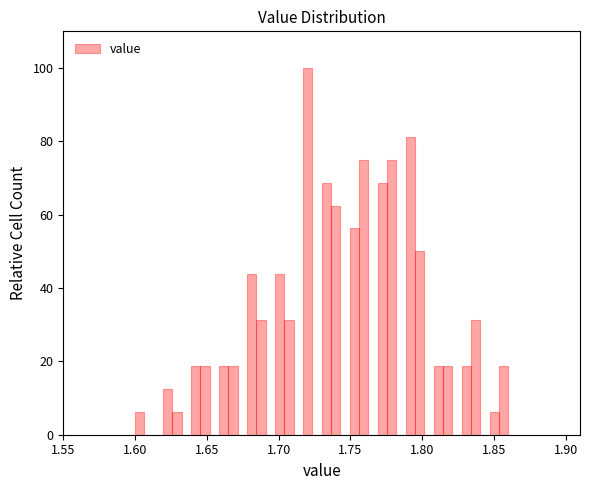

Read against the x-axis, roughly where is the centre of the tallest bar?

1.720